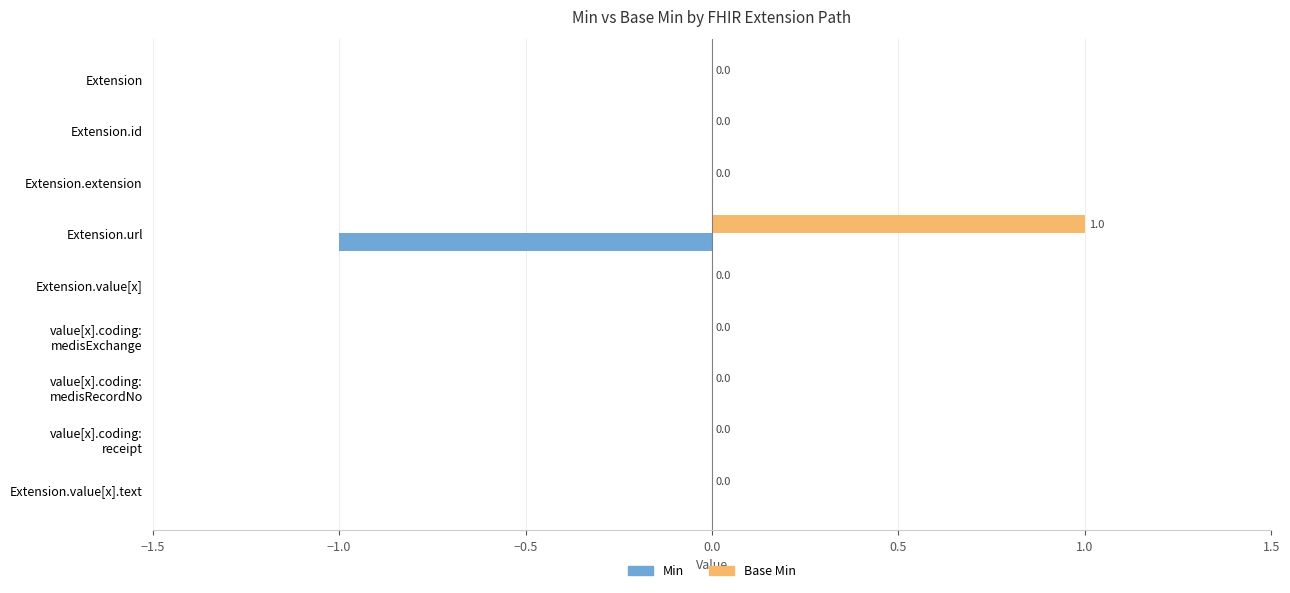

Which series has the largest total across all categories?

Base Min